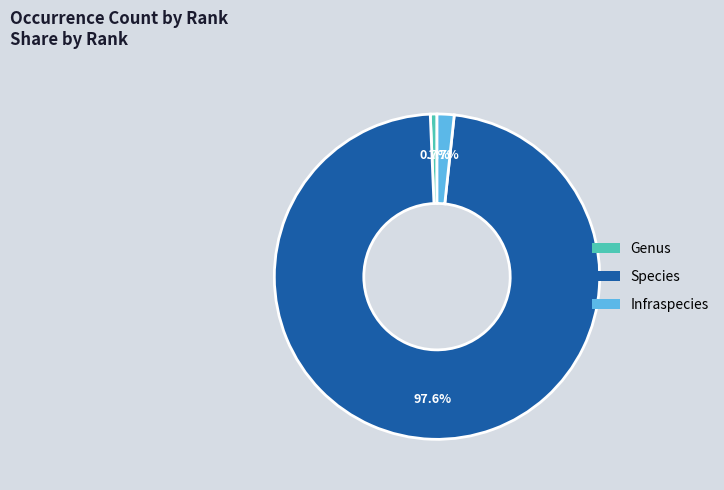

How many segments does this pie chart have?

3